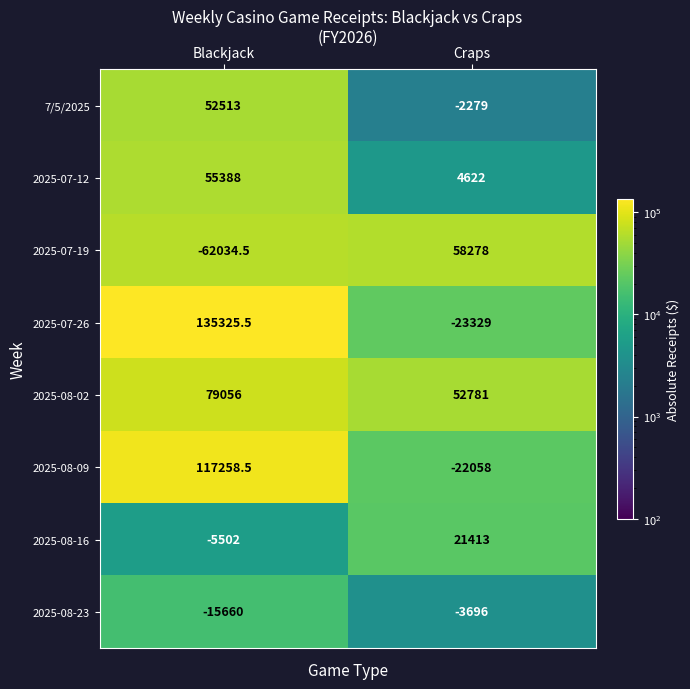

Which category has the lowest value across all series?

Blackjack